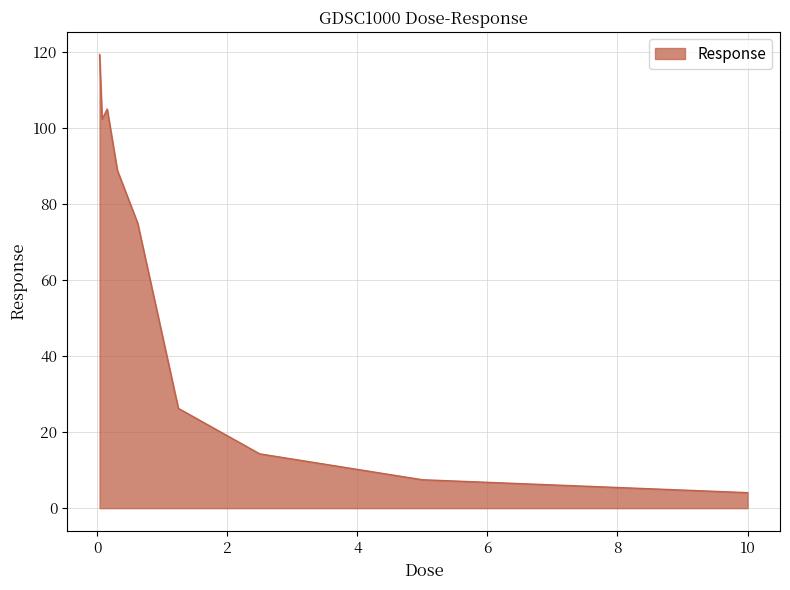

Count the number of categories in the chart.

9